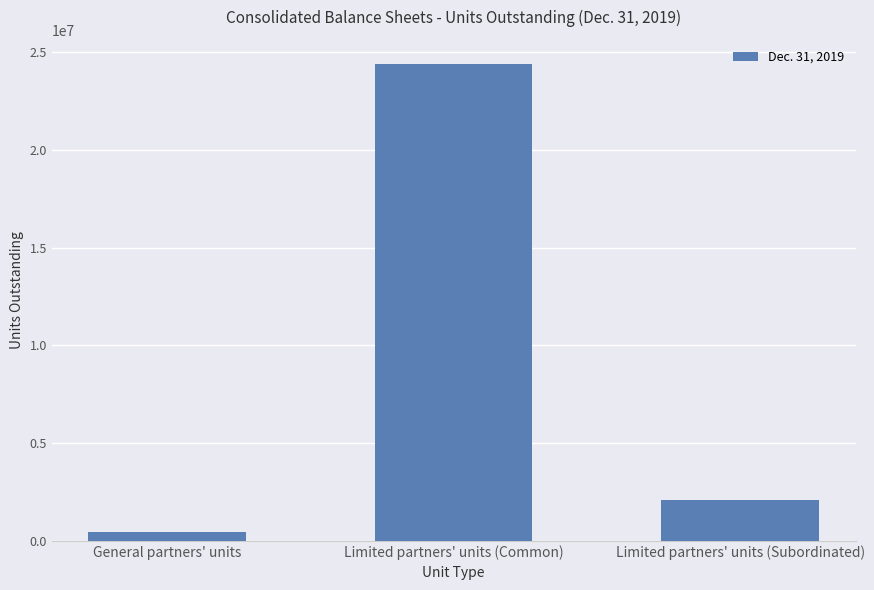

The chart shows a value of 8334840 at Limited partners' units (Common). True or false?

False